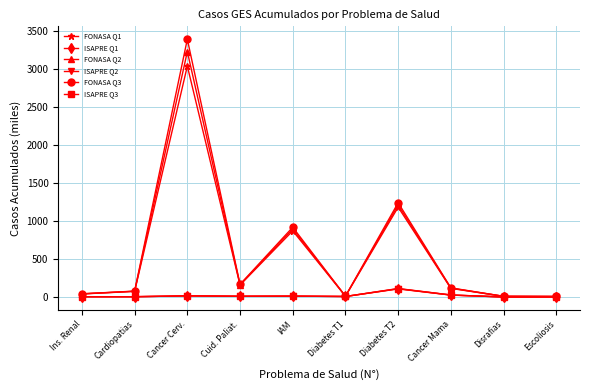

What is the sum of all FONASA Q1 values?

5501.6